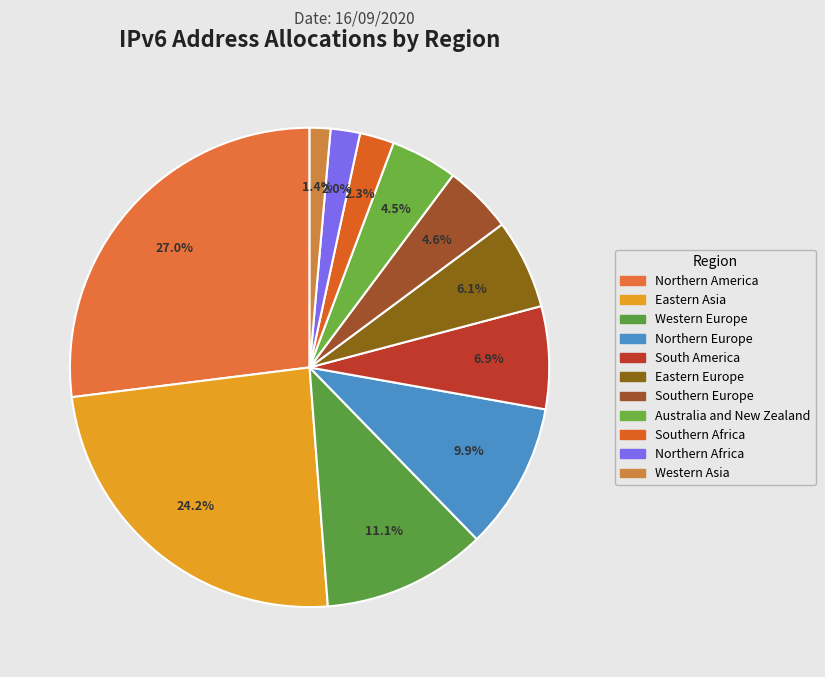

Does Western Europe represent more than half of the total?

No